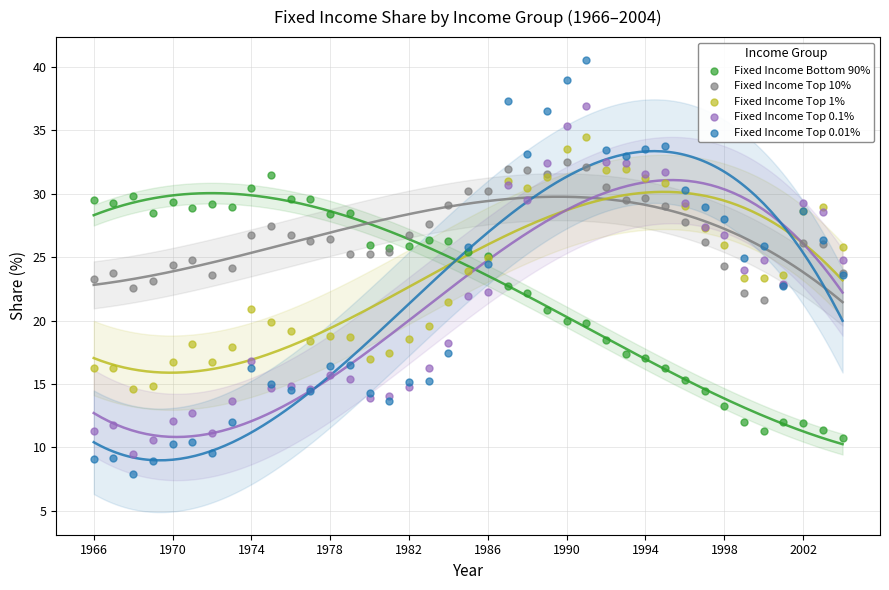

Which series has the widest spread of Y values?

Fixed Income Top 0.01%